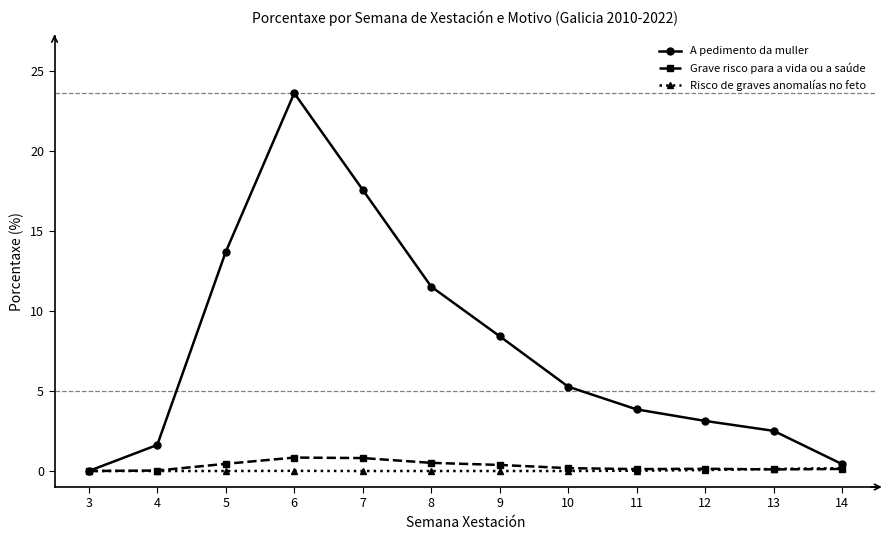

At how many categories does at least one series exceed 6?

5